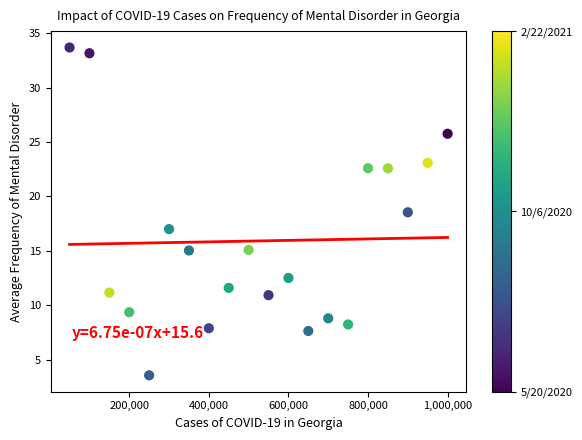

What Y value in the scatter plot is closest to 18?

18.5